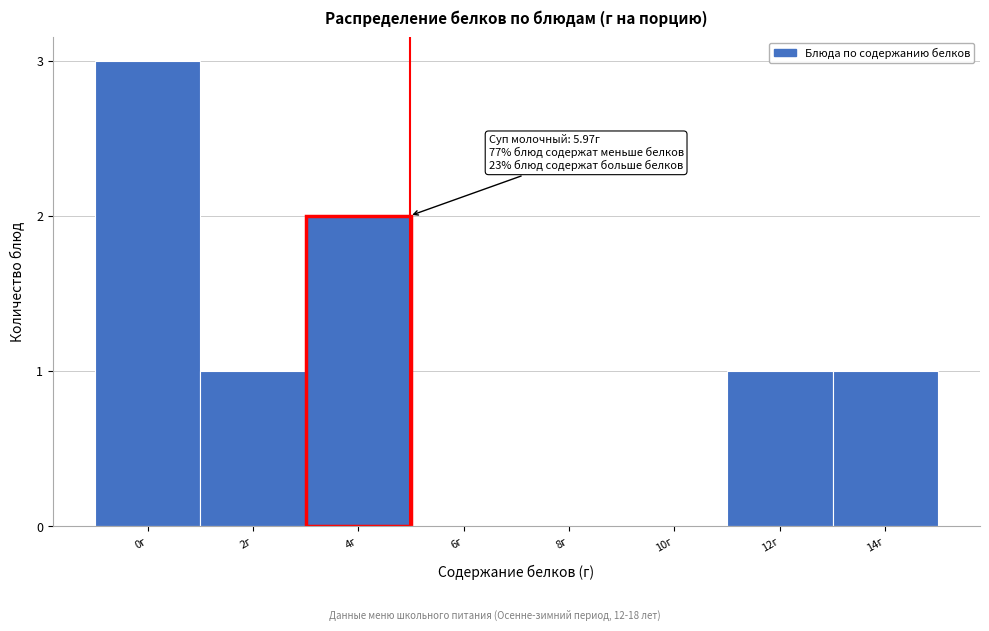

Reading left to right, what are all the values shown in this chart?

0г=3	2г=1	4г=2	6г=0	8г=0	10г=0	12г=1	14г=1